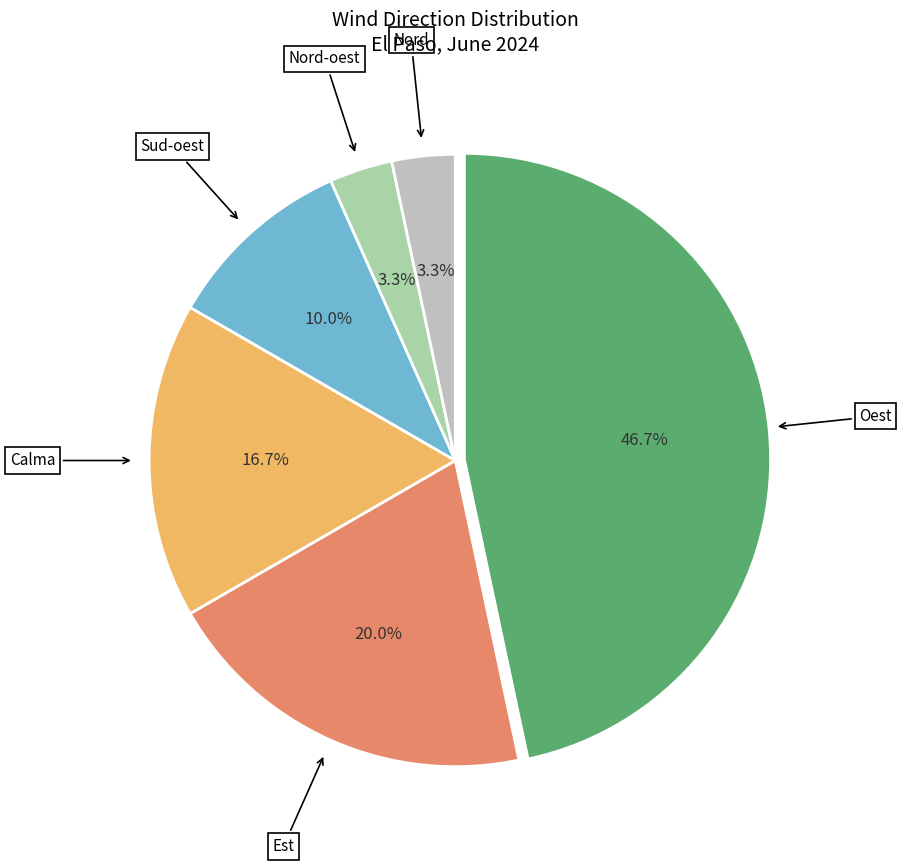

To the nearest percent, what is the difference between the Calma and Oest slice percentages?

30%